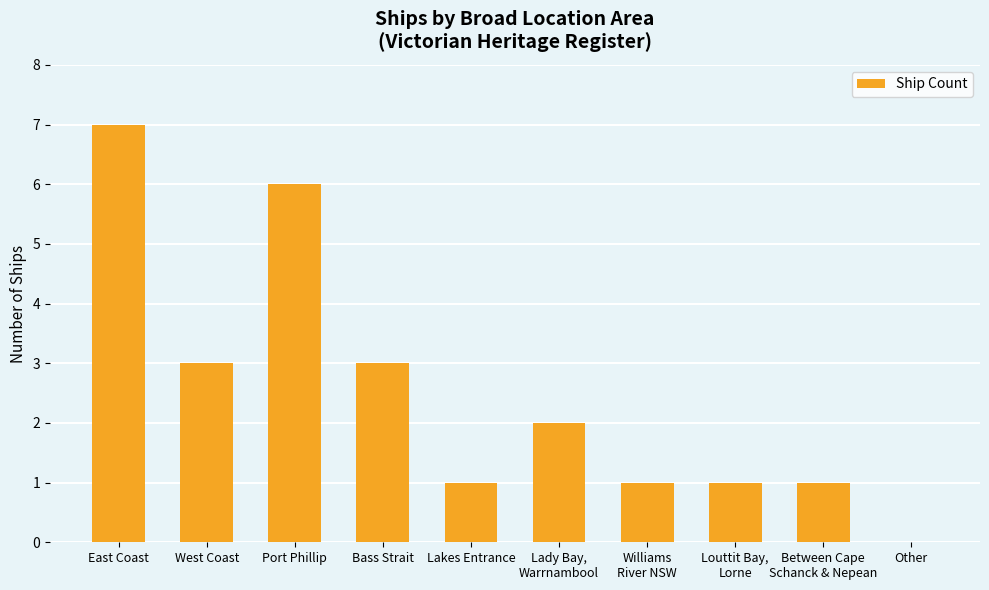

How many values are between 1 and 3?

7